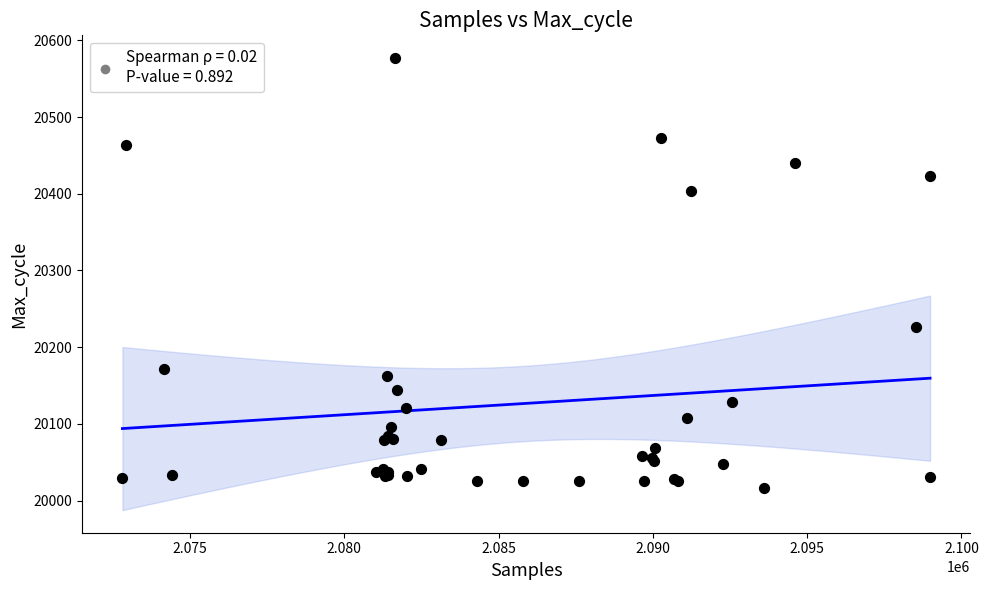

What Y value in the scatter plot is closest to 20296?

20226